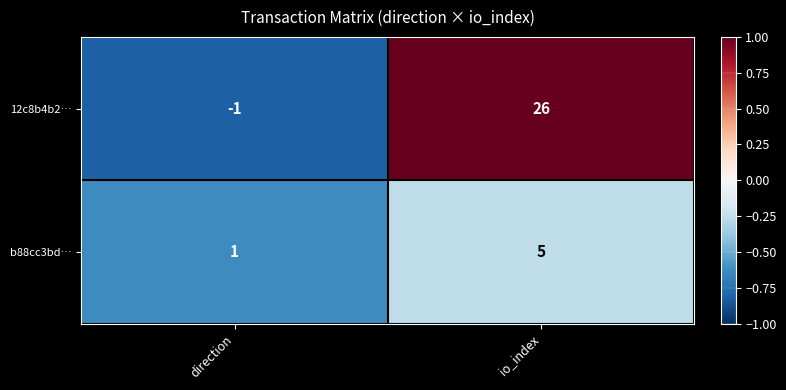

What is the maximum value for b88cc3bd…?

5